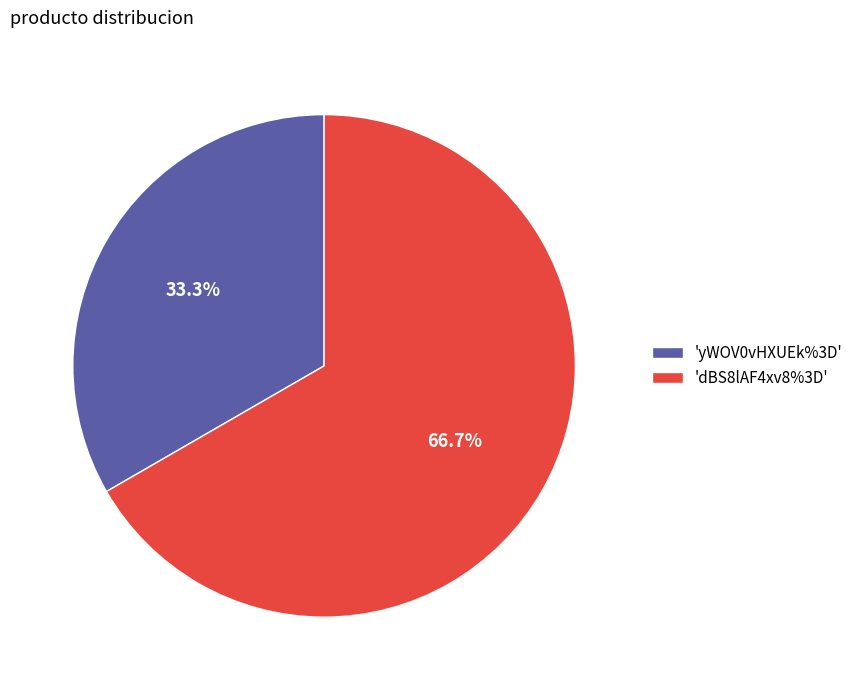

Which category has the smallest portion of the pie?

'yWOV0vHXUEk%3D'